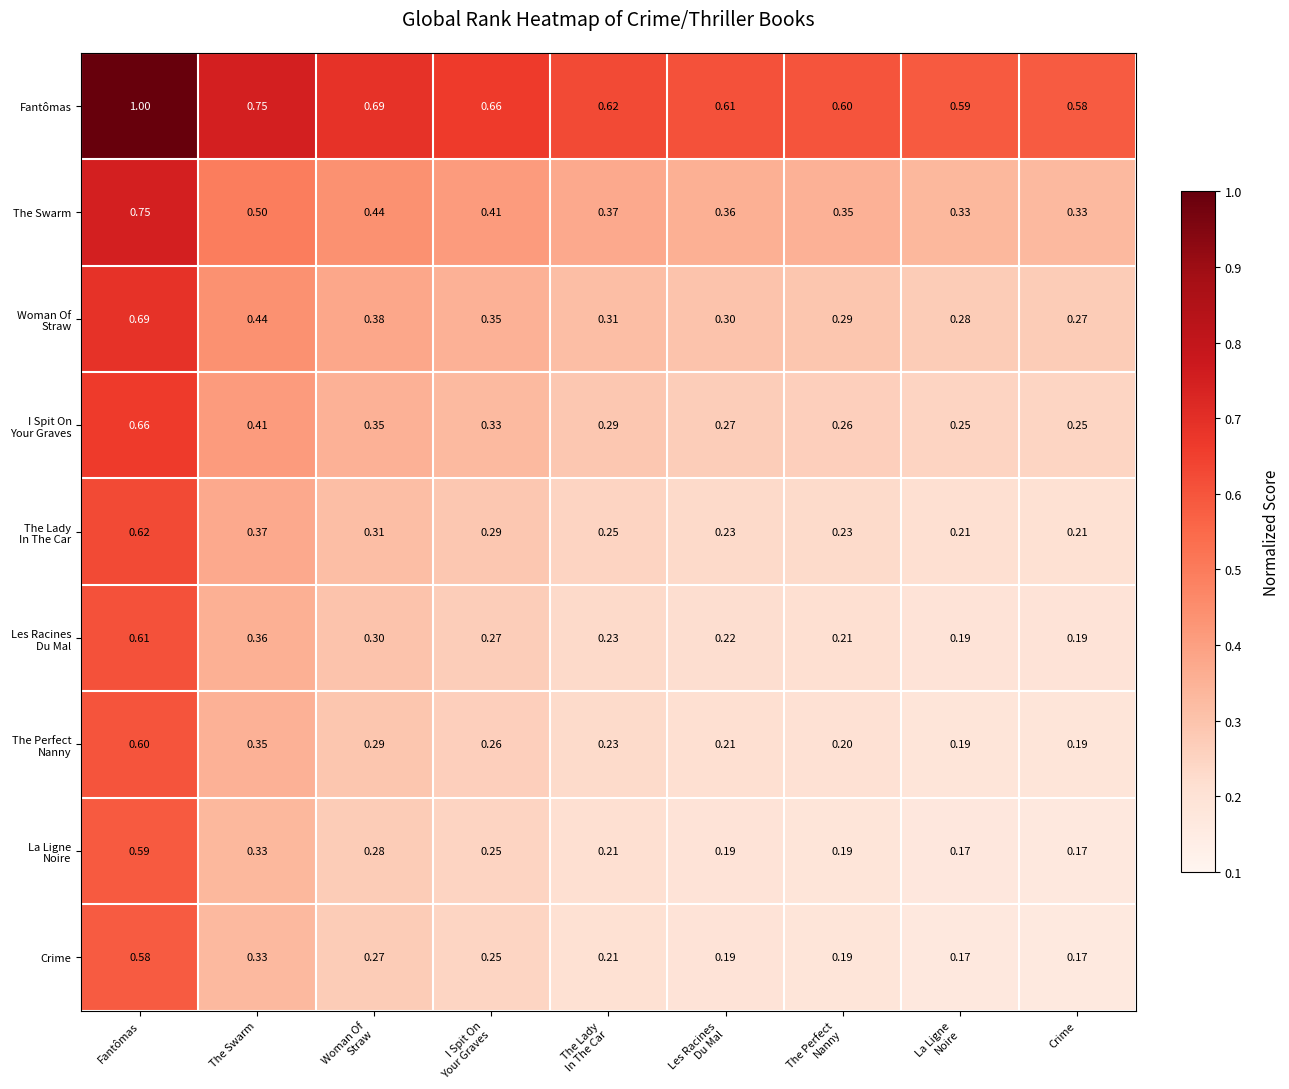

At which category is the sum across all series the highest?

Fantômas